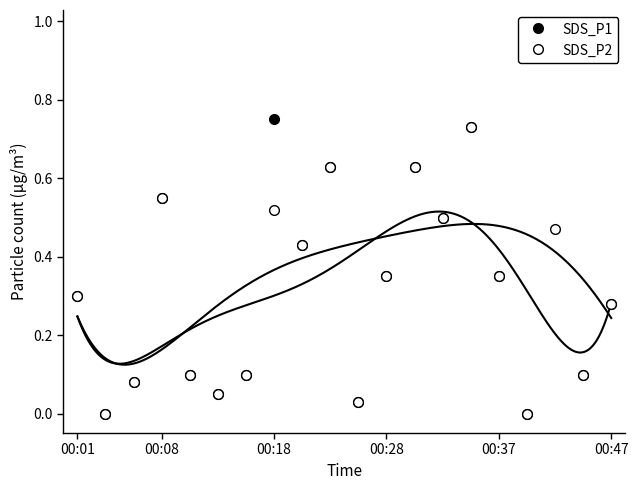

What is the difference between the second highest and minimum values in the SDS_P1 series?

0.8